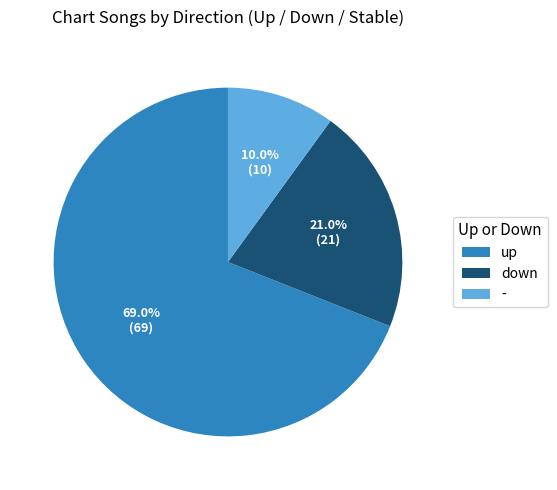

How much of the chart is everything except down?

79.0%